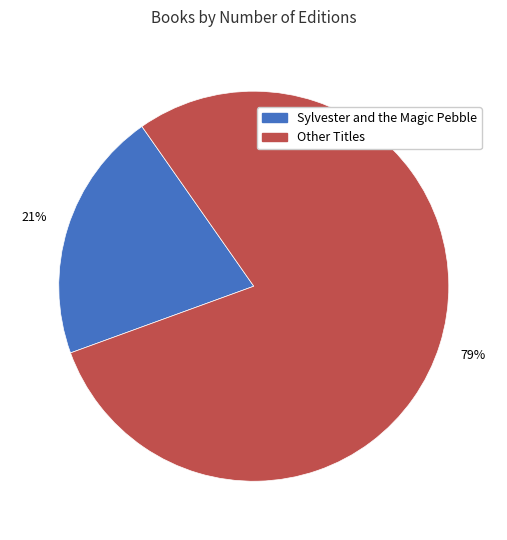

Is there a majority slice in this chart?

Yes